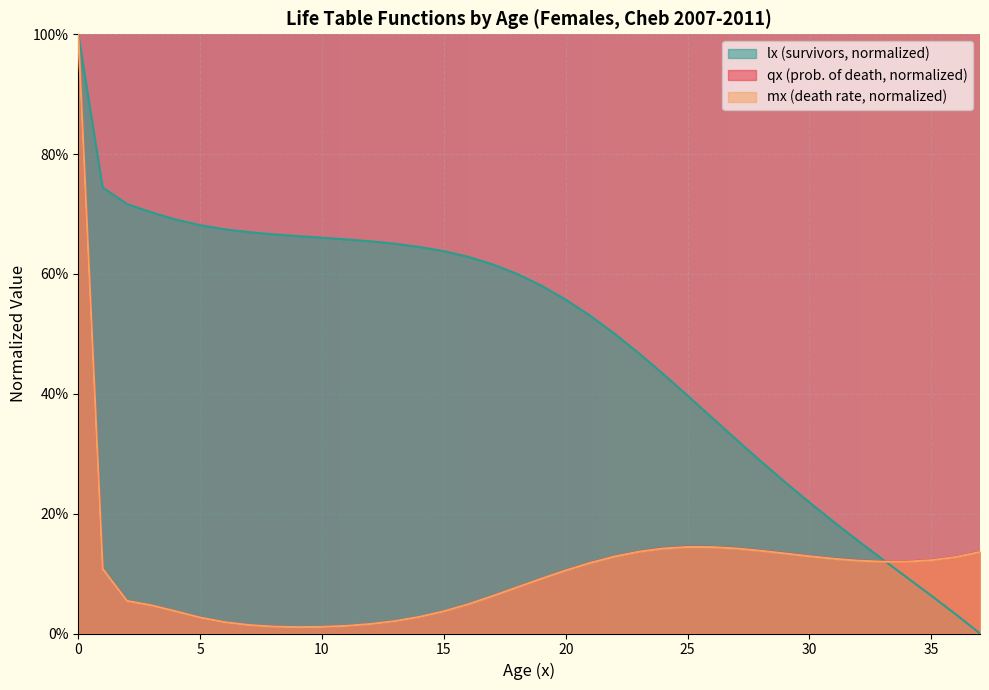

How many lines are shown in the chart?

3